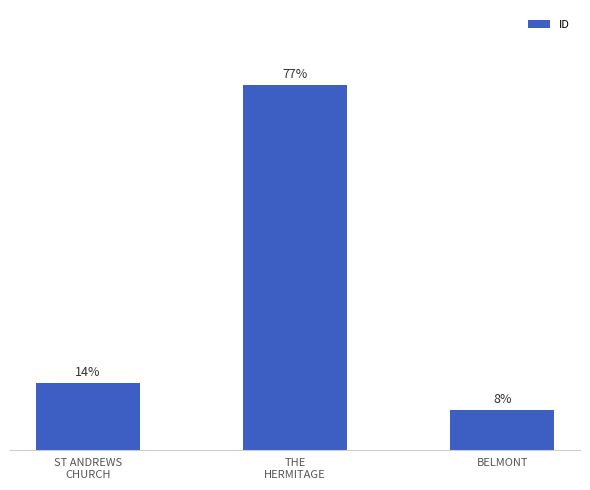

Does the chart contain any negative values?

No